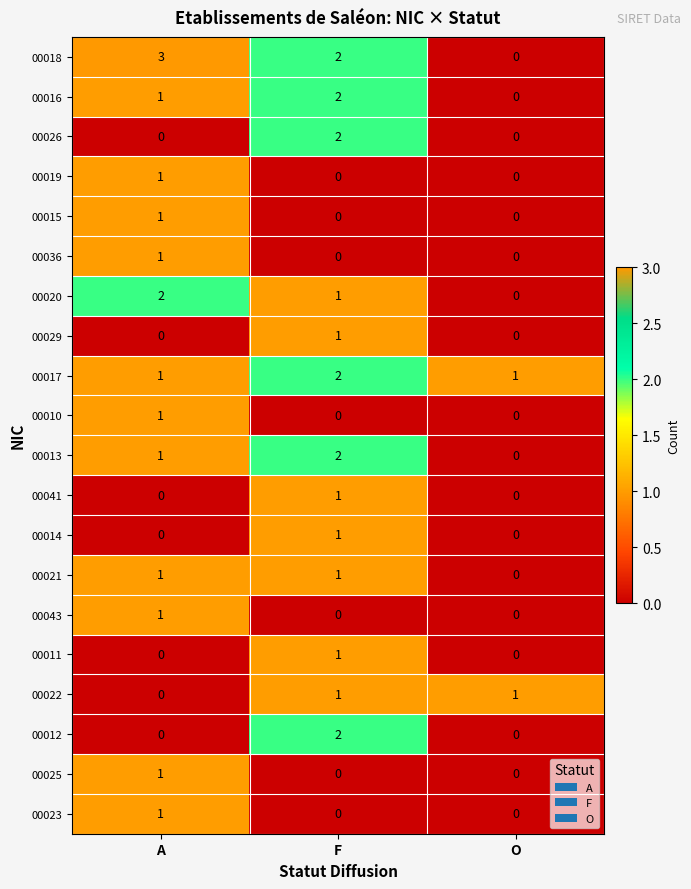

Which series has the widest spread of values?

00018